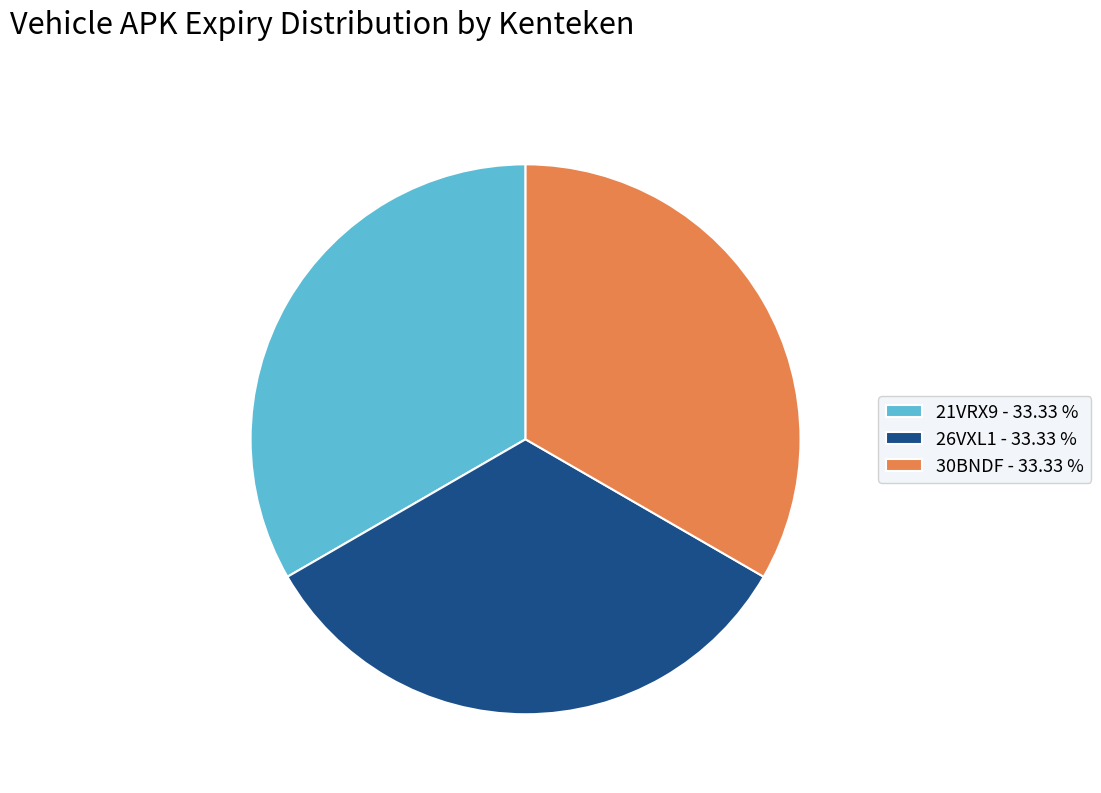

Is the sum of 26VXL1 - 33.33 % and 30BNDF - 33.33 % greater than half?

Yes